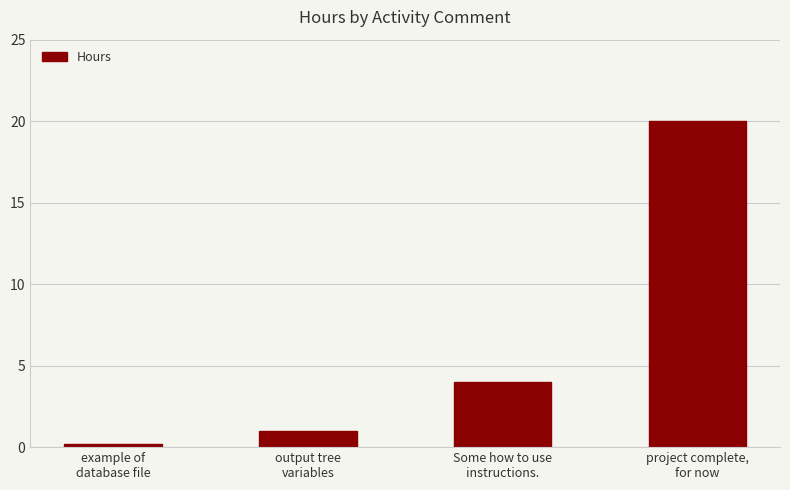

Does the chart contain stacked bars?

No